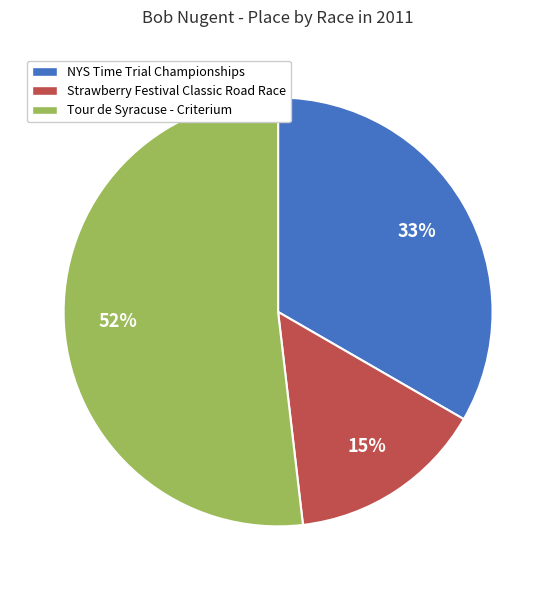

The NYS Time Trial Championships slice represents 33% of the pie. True or false?

True